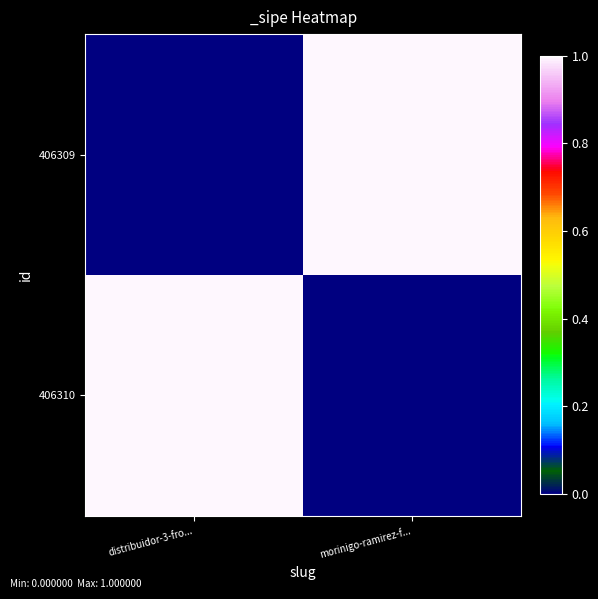

Reading right to left, extract all data points from this chart.

406310: morinigo-ramirez-f...=0	distribuidor-3-fro...=1
406309: morinigo-ramirez-f...=1	distribuidor-3-fro...=0